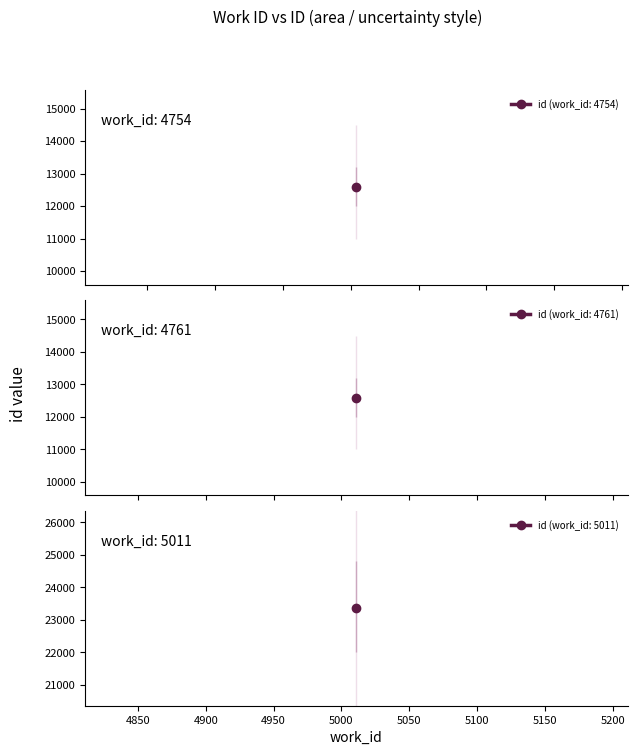

What is the change in value from 4754 to 5011?

+10773